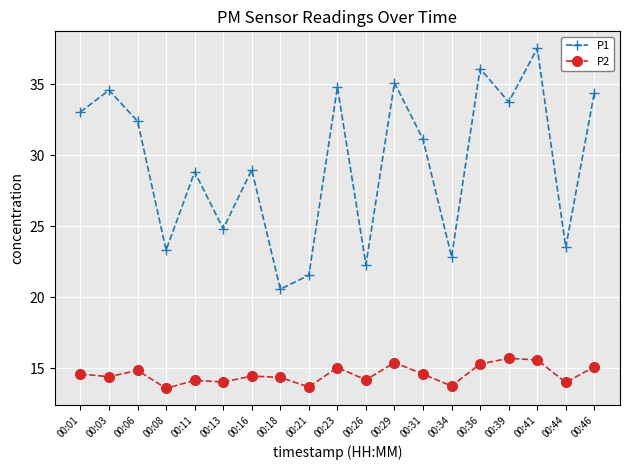

At which category is the sum across all series the highest?

00:41